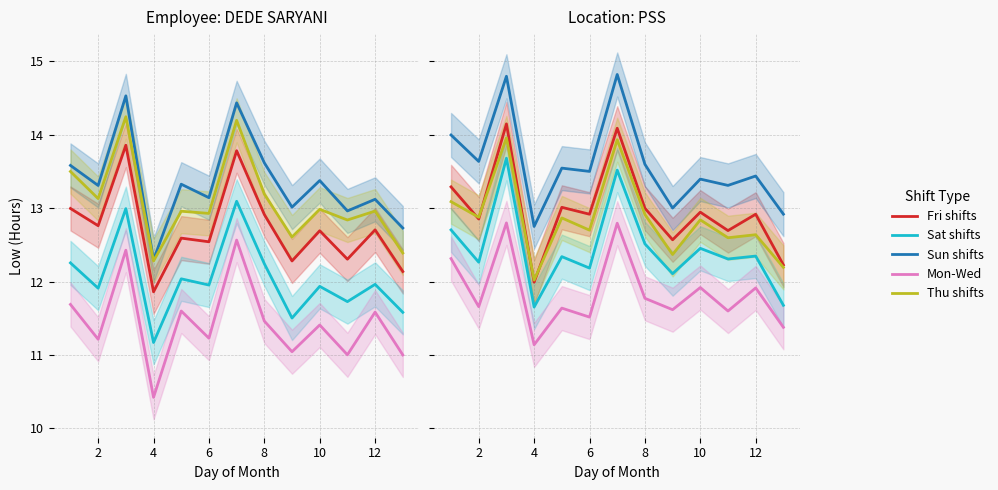

What is the value of the Mon-Wed point at the 11th from the left?

11.5